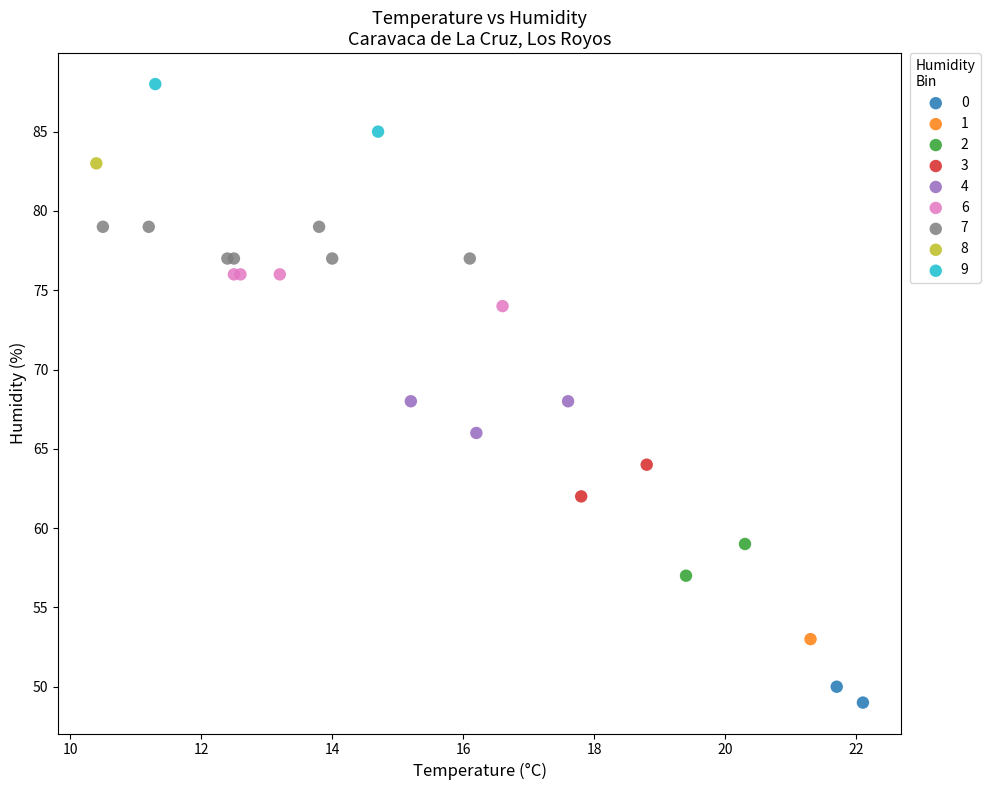

What are all the series names shown in the legend?

0, 1, 2, 3, 4, 6, 7, 8, 9